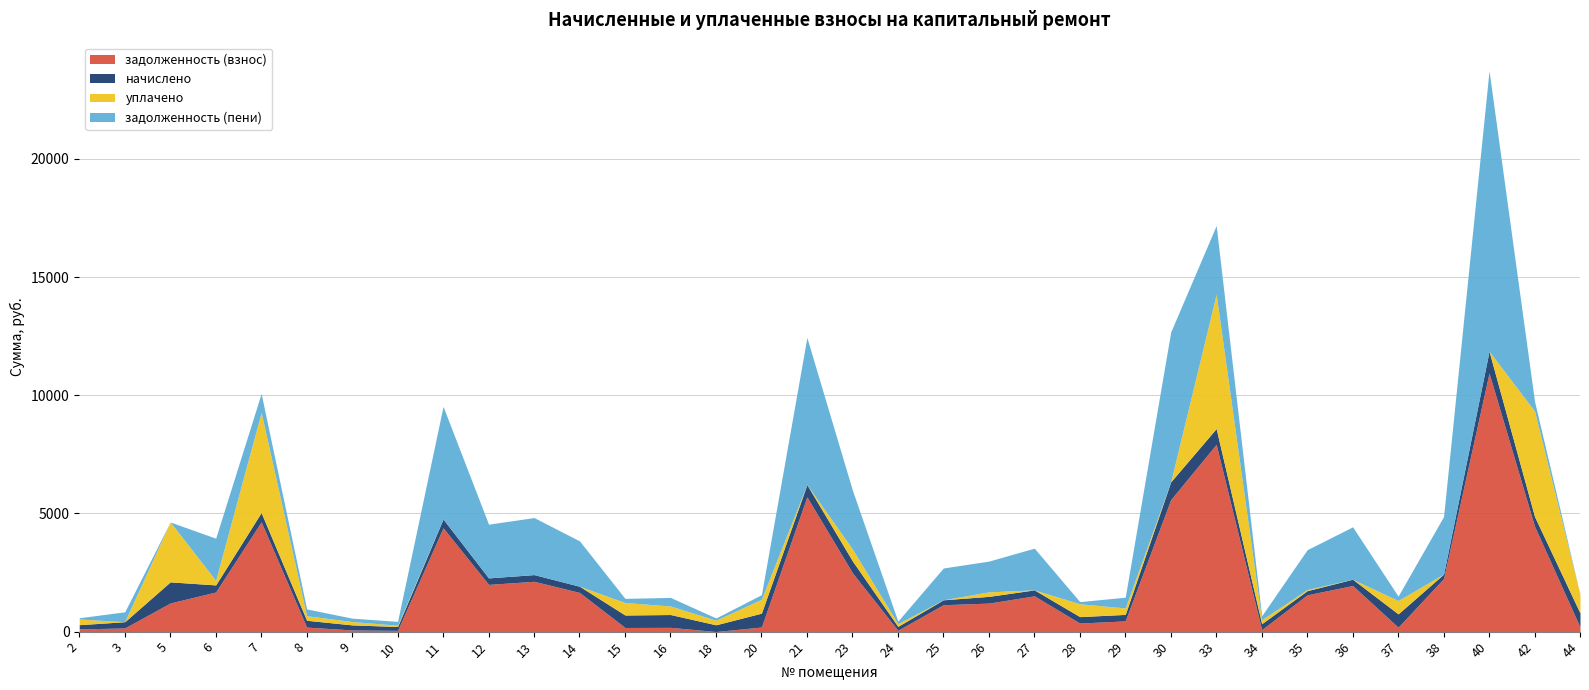

Which has a higher value, 11 or 15?

11